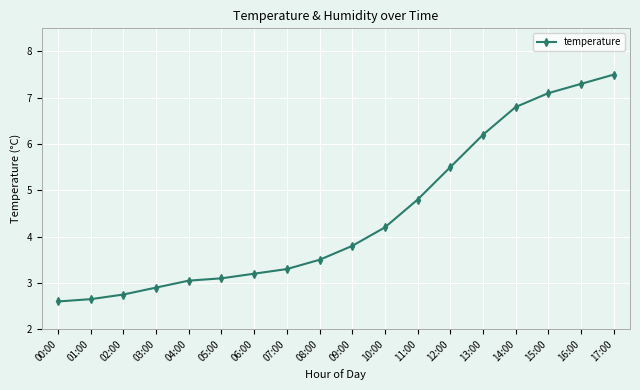

What is the difference between the second highest and minimum values?

4.7